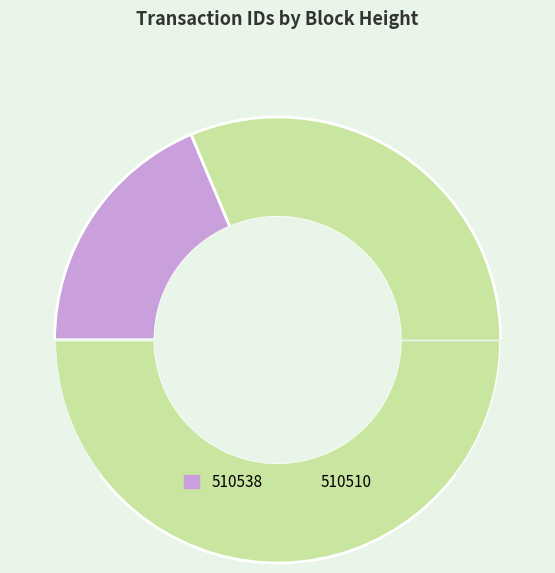

How many slices are in this pie chart?

2